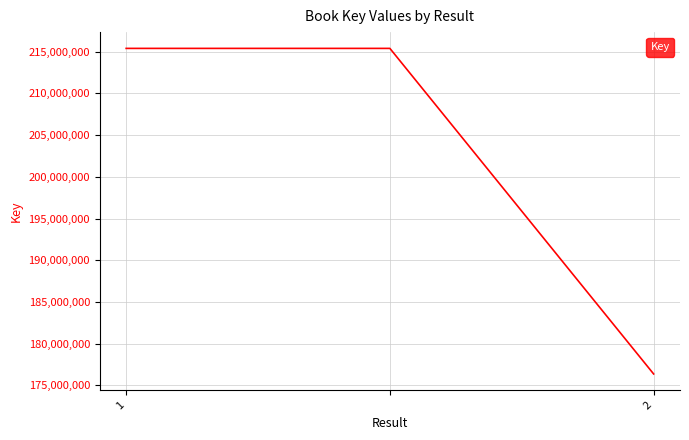

Count the number of categories in the chart.

3